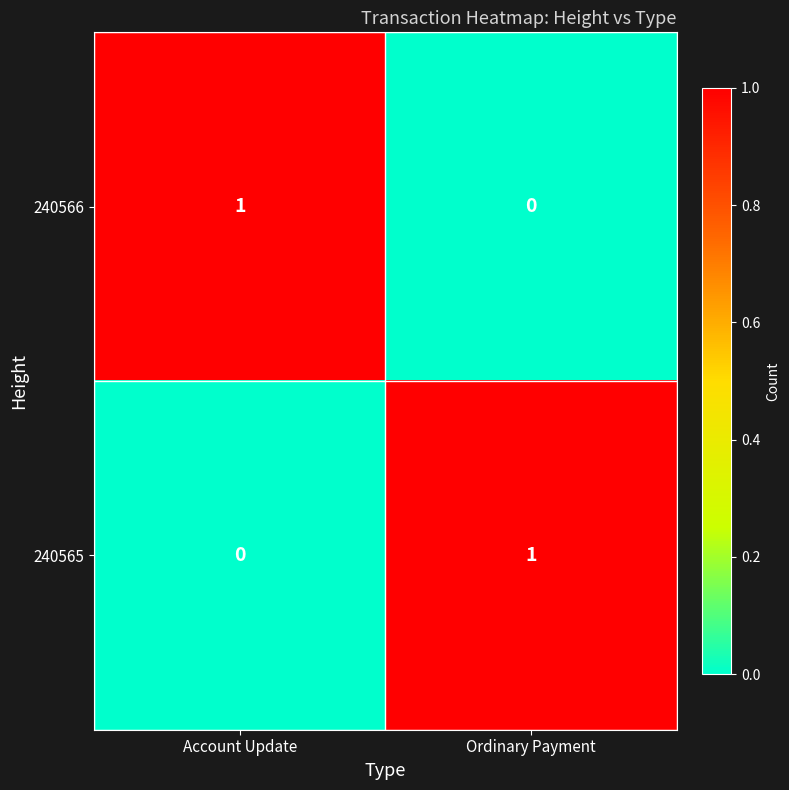

How many distinct data groups are displayed?

2